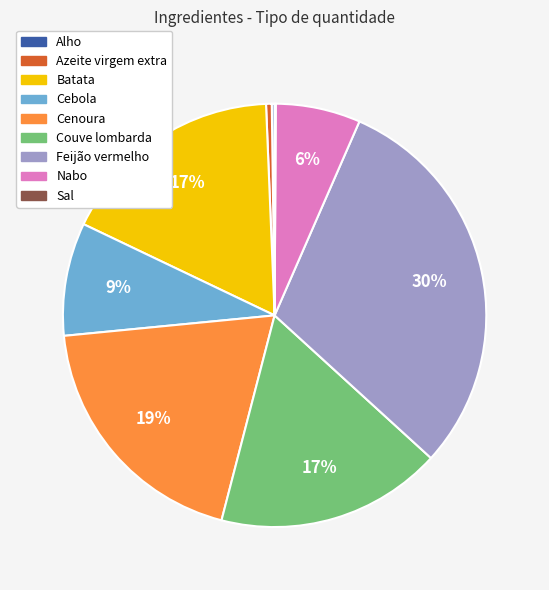

To the nearest percent, what portion does Cenoura represent?

19%